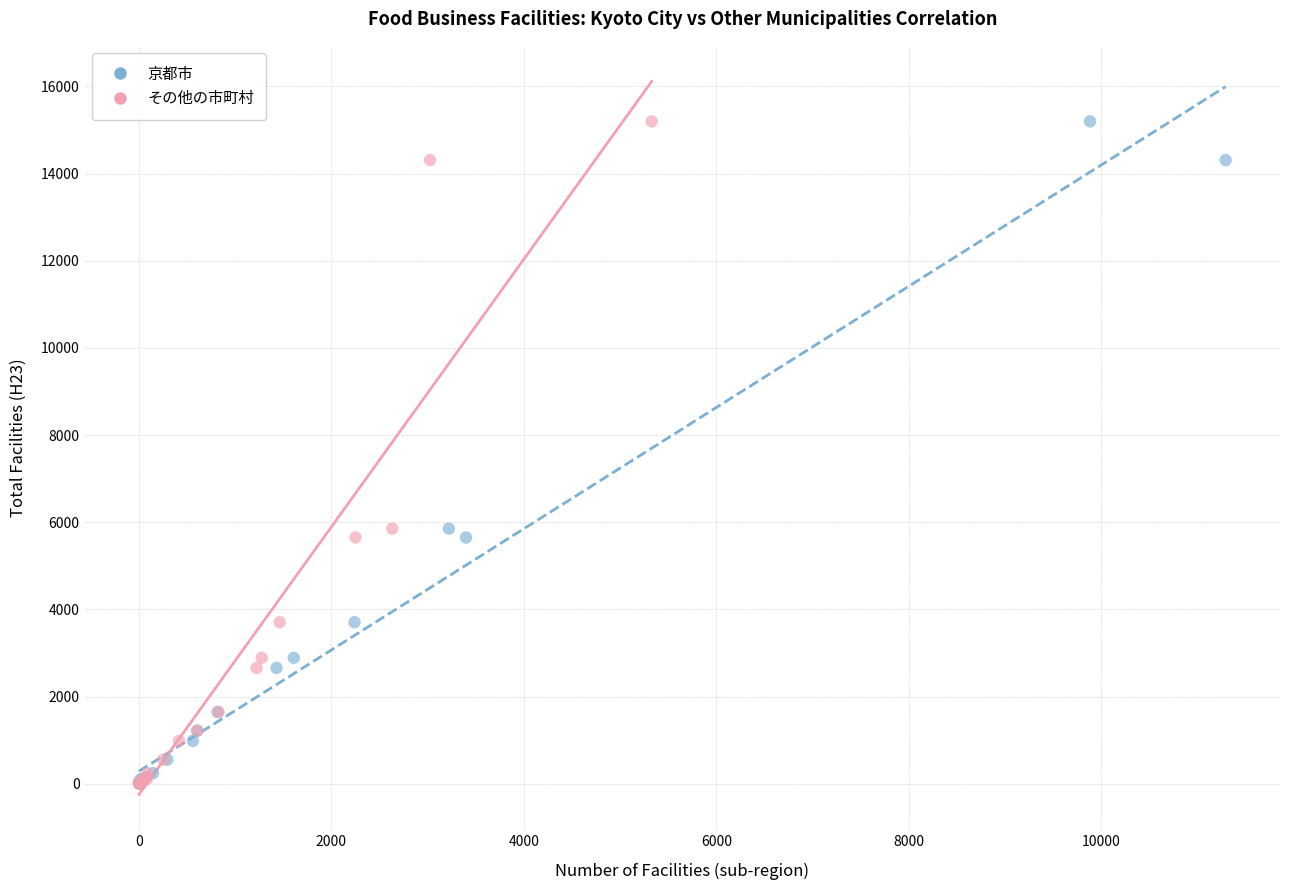

What are all the series names shown in the legend?

京都市, その他の市町村